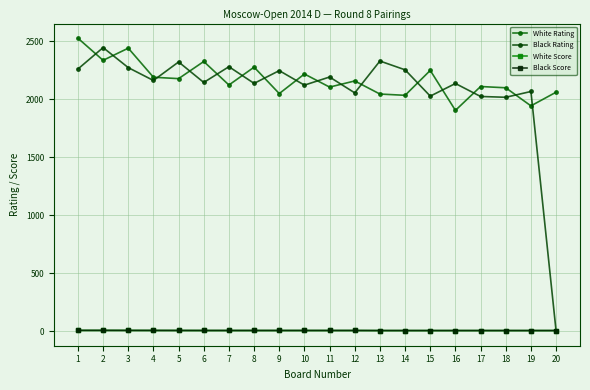

Which has a higher value, 9 or 19?

9